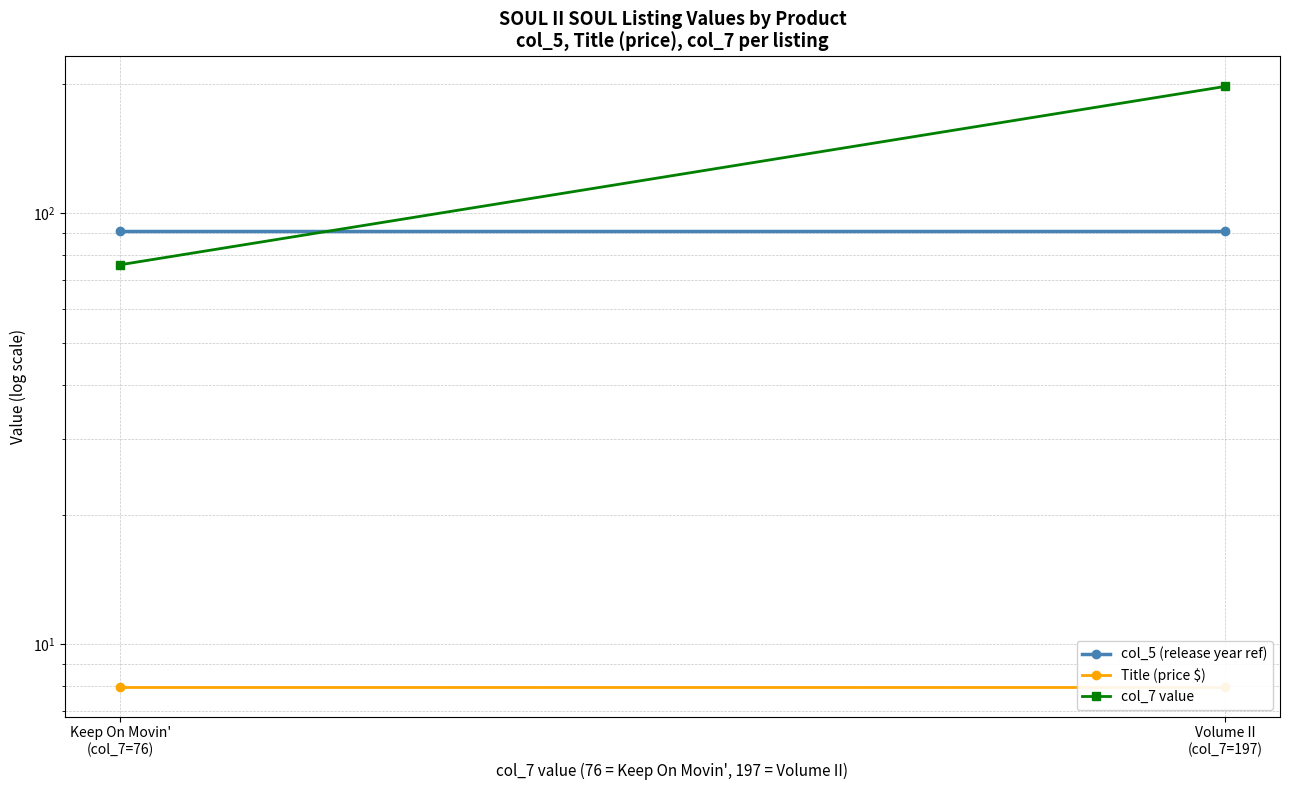

List the series in order of their peak value, highest first.

col_7 value, col_5 (release year ref), Title (price $)